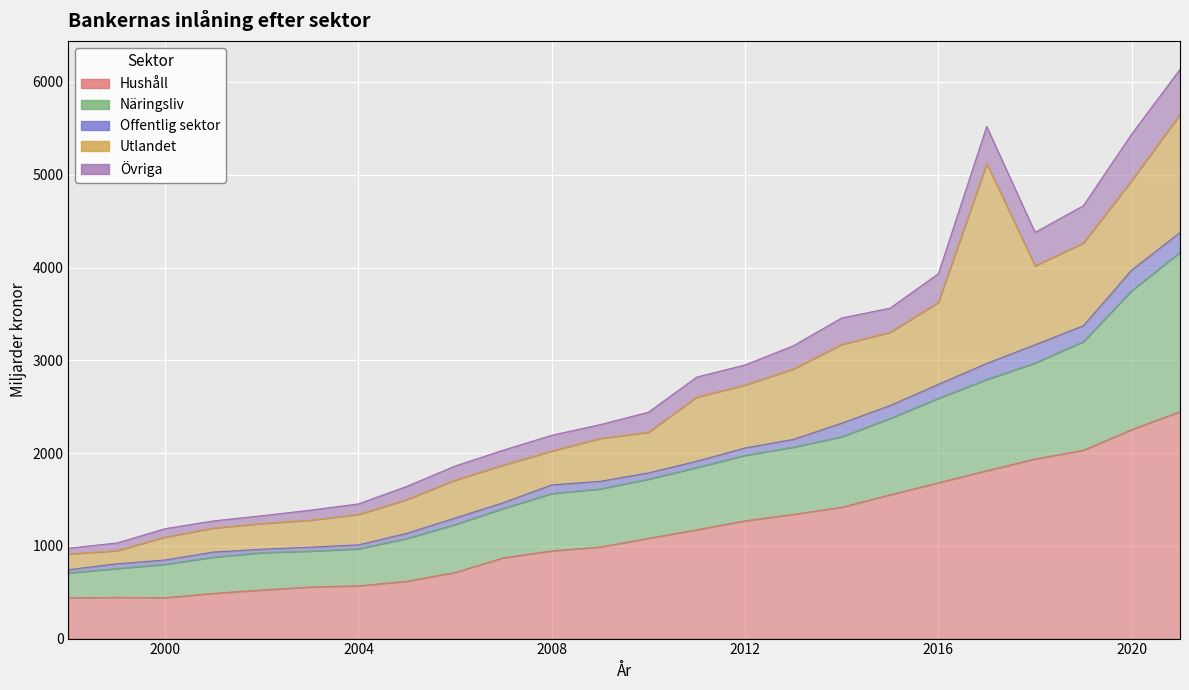

At which label does Hushåll first exceed 1080?

2010